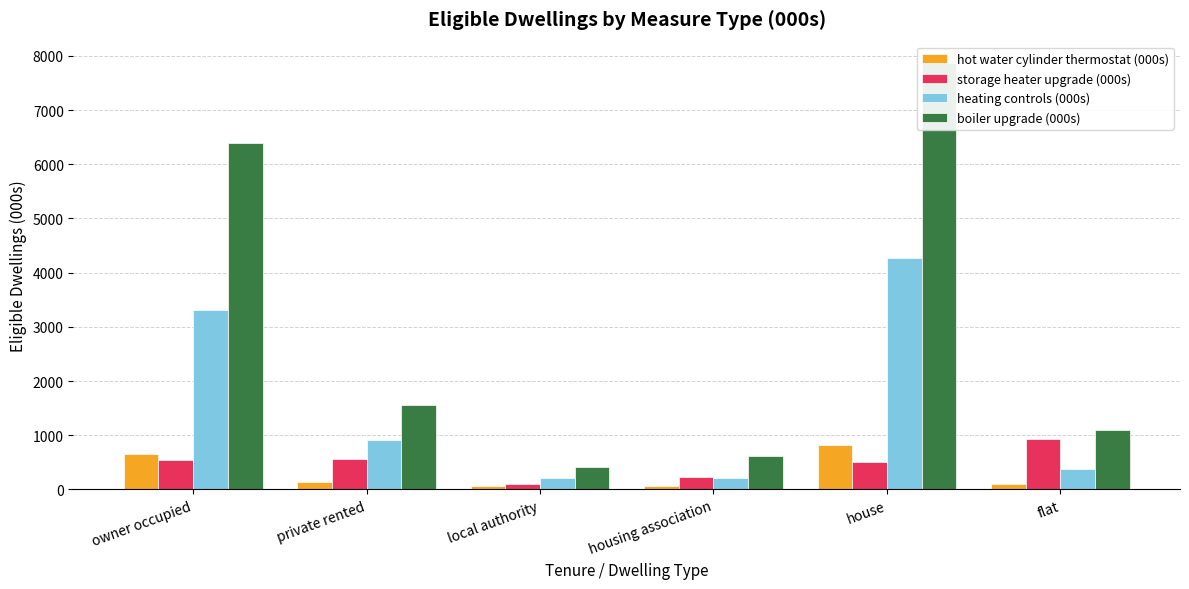

Reading left to right, list all the values displayed in this chart.

hot water cylinder thermostat (000s): 656.5	136.0	65.3	67.7	827.3	98.3
storage heater upgrade (000s): 551.0	565.6	93.8	227.1	508.0	929.5
heating controls (000s): 3316.4	914.4	206.3	201.9	4263.5	375.5
boiler upgrade (000s): 6385.1	1551.7	409.5	618.5	7868.9	1095.9